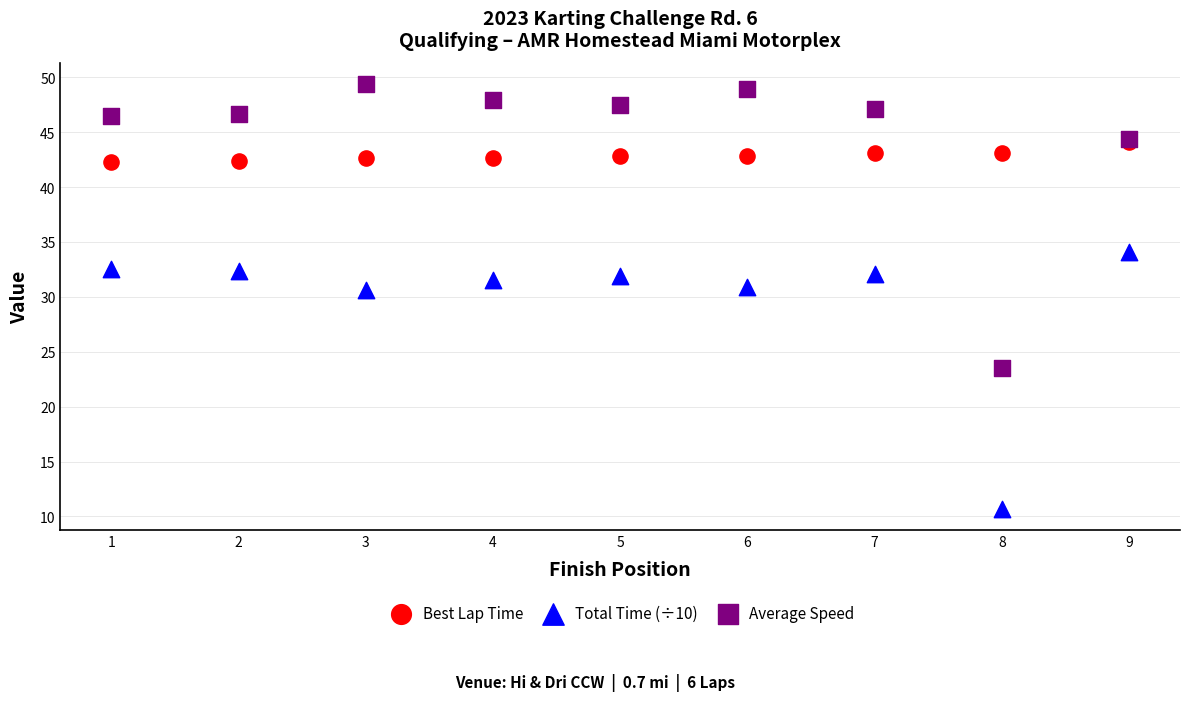

Which series has the widest spread of Y values?

Average Speed